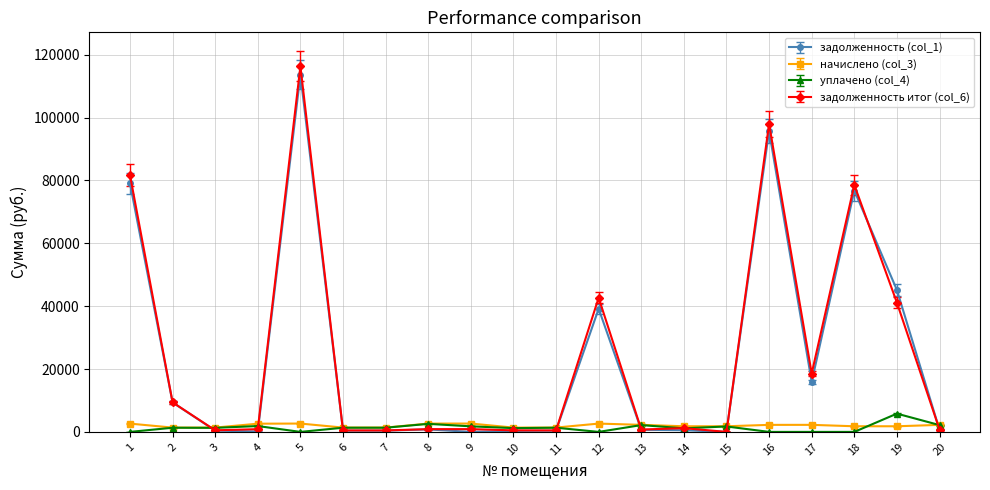

What is the total value across all series at 5?

232572.8